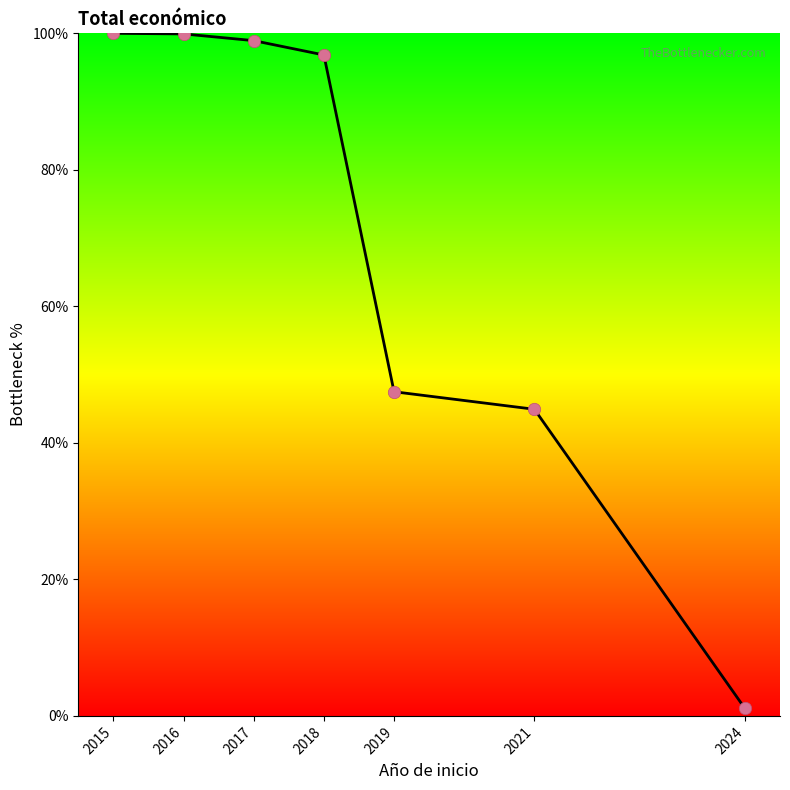

What is the change in value from 2015 to 2017?

-1.1